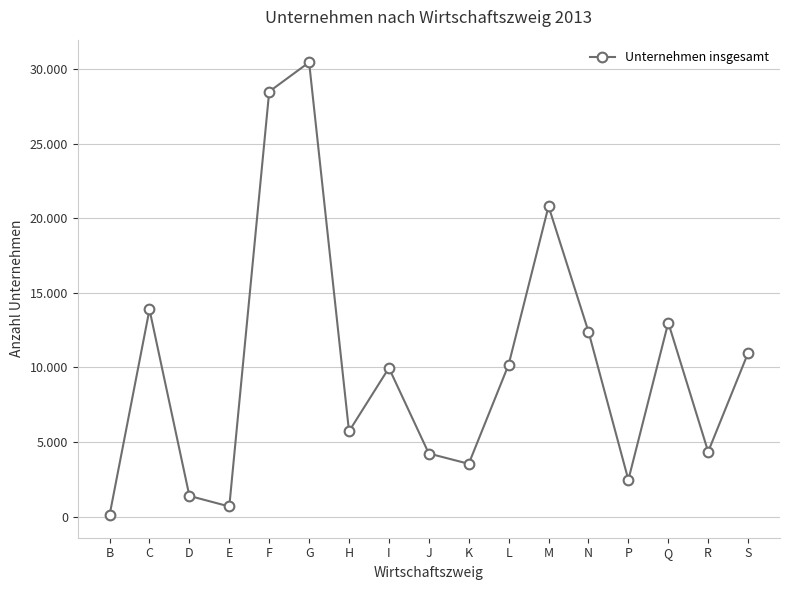

Is this an area chart (filled region under the line)?

No